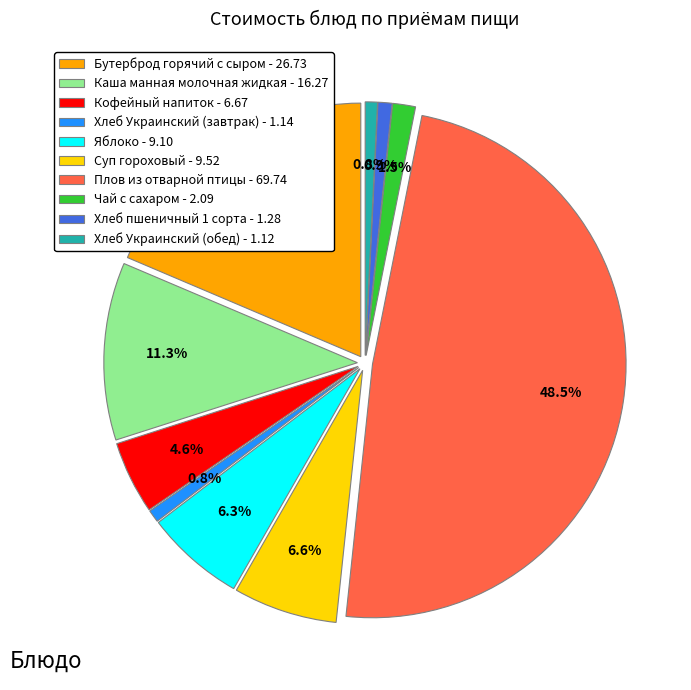

The Кофейный напиток slice represents 5% of the pie. True or false?

True